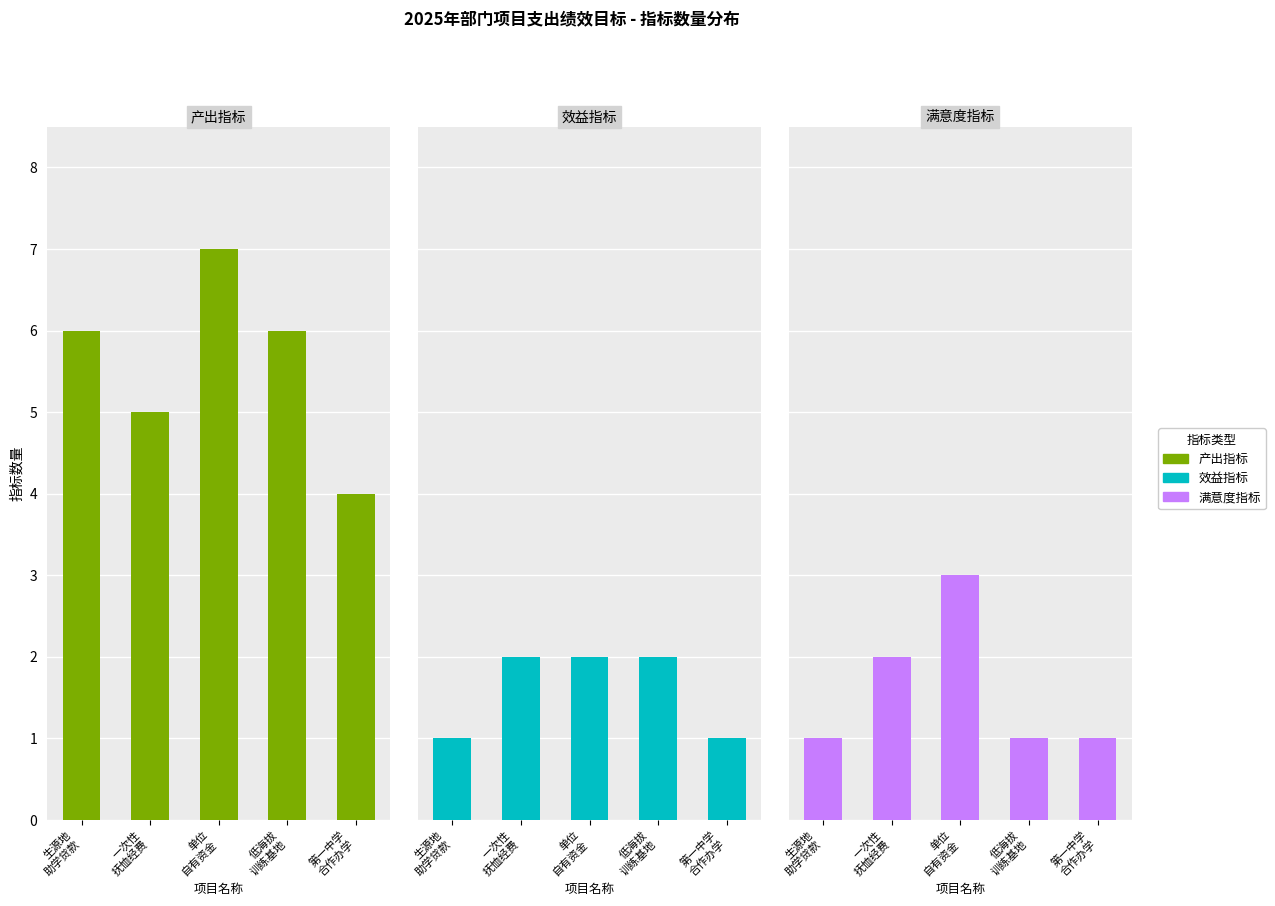

How many groups of bars are there?

5